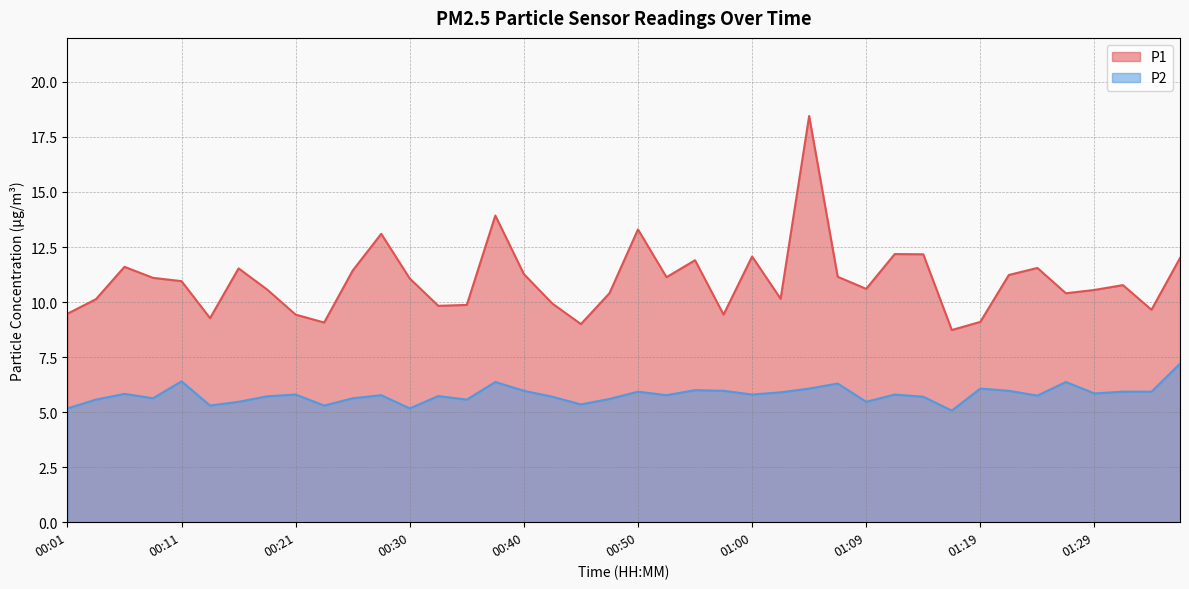

What position from the right is 00:40?

24